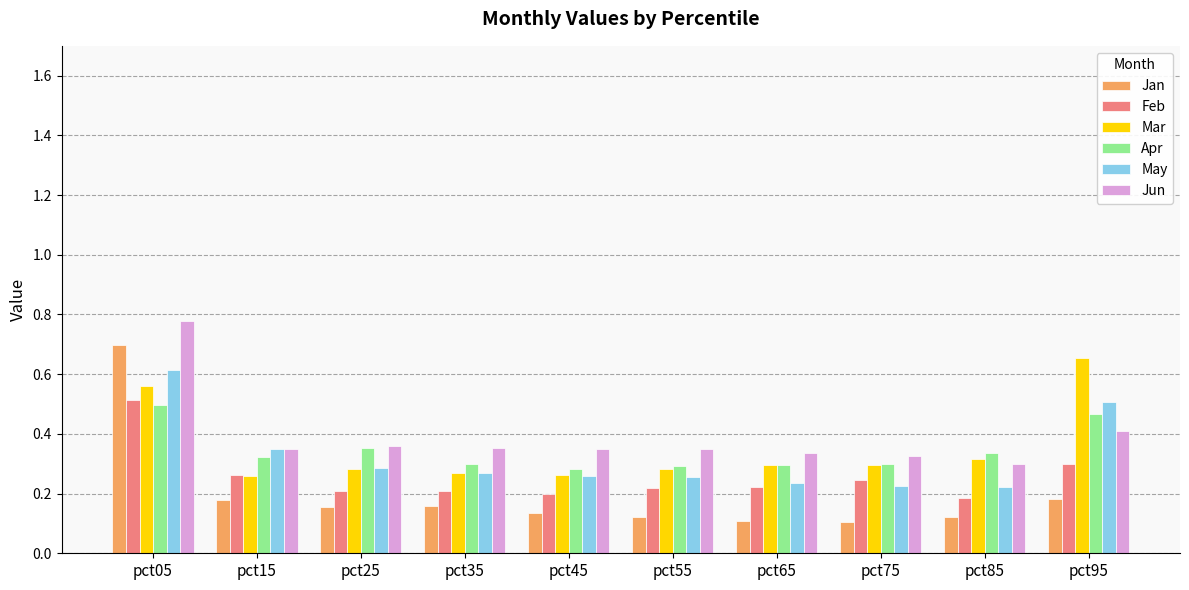

How many bars are there in total?

60